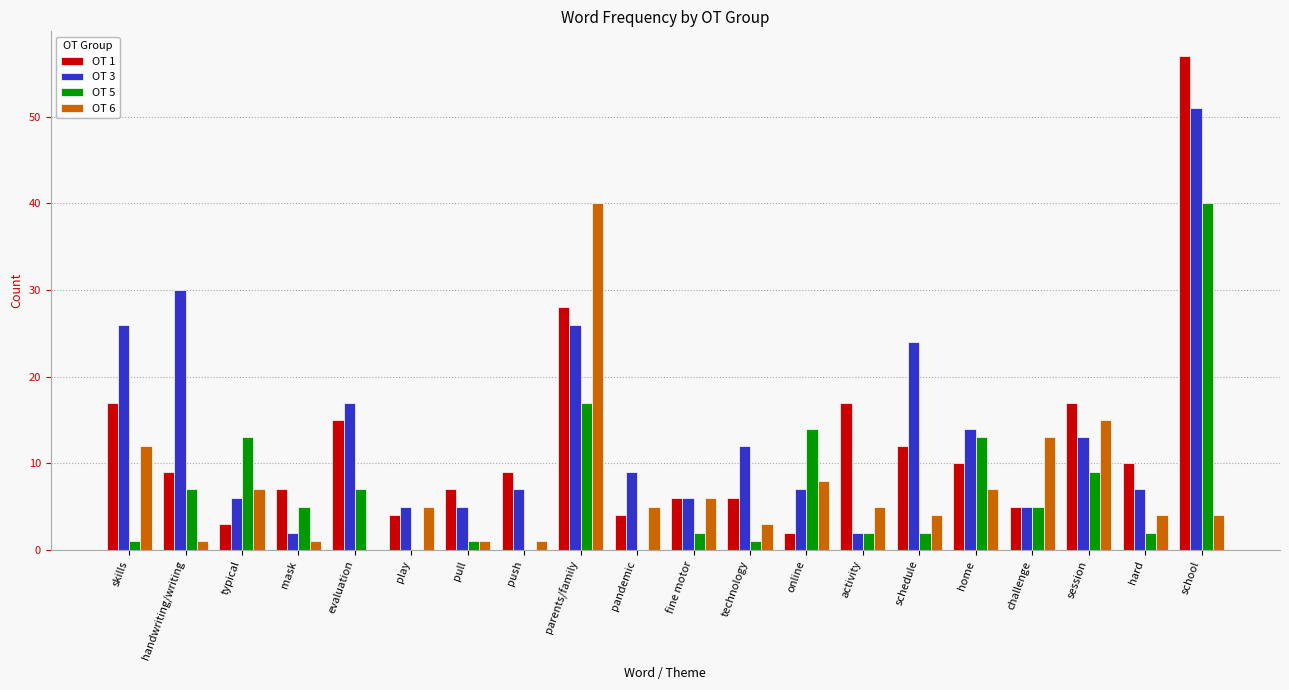

Which series has the largest range (max minus min)?

OT 1